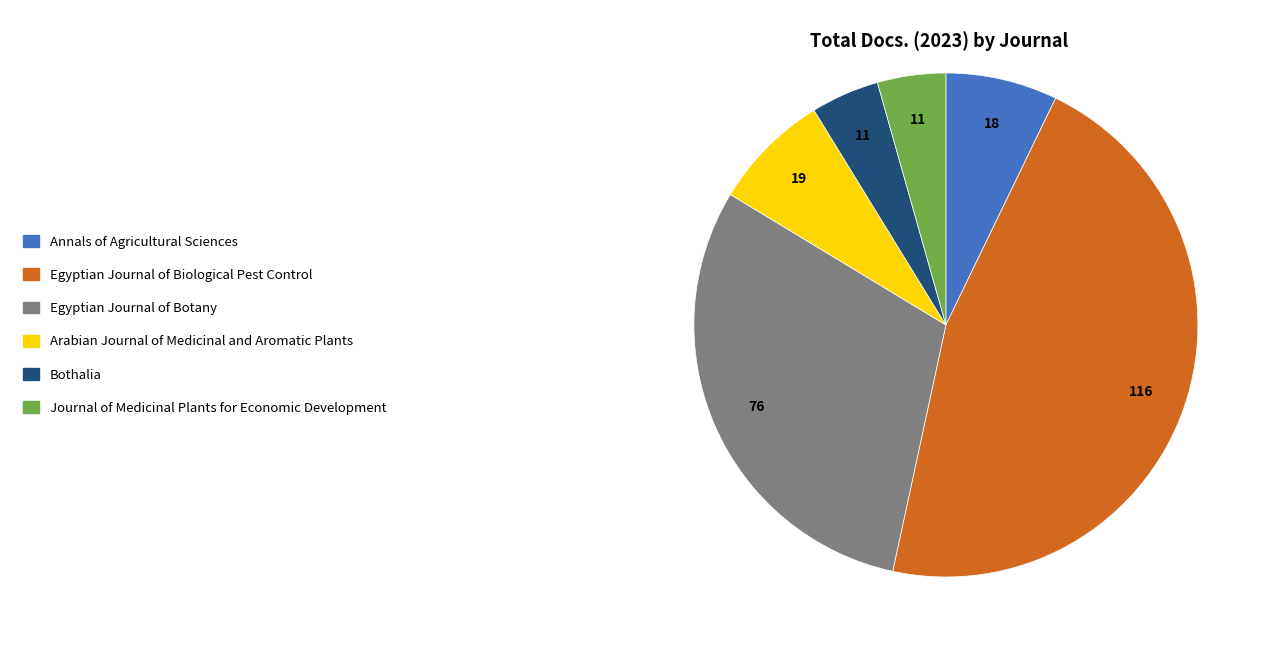

Is there any slice that represents more than half of the pie?

No